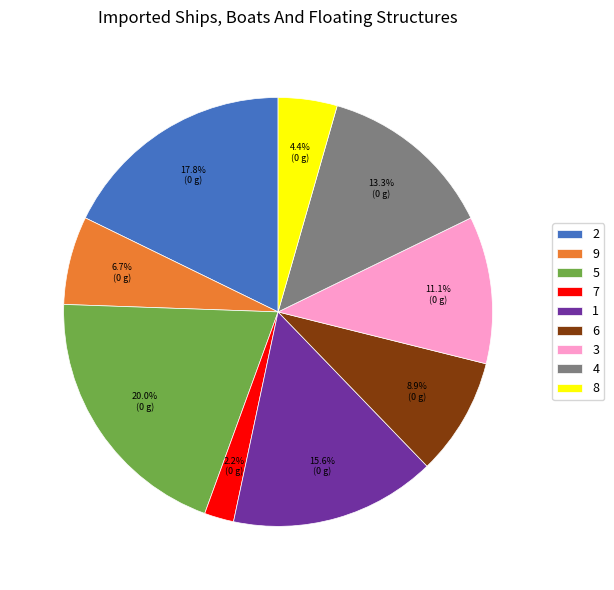

The 8 slice represents 4% of the pie. True or false?

True